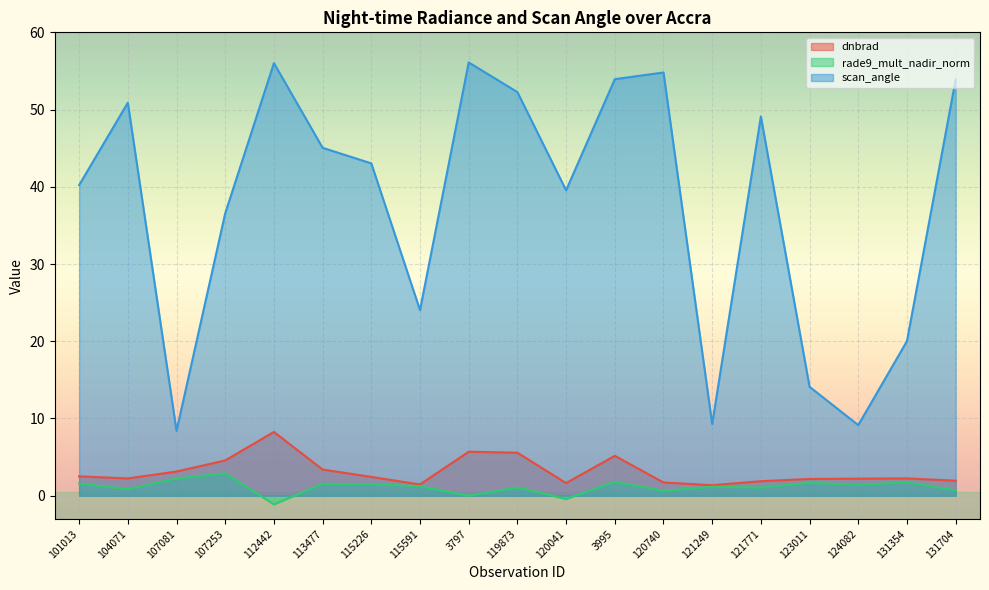

At which label does rade9_mult_nadir_norm first exceed 1?

101013